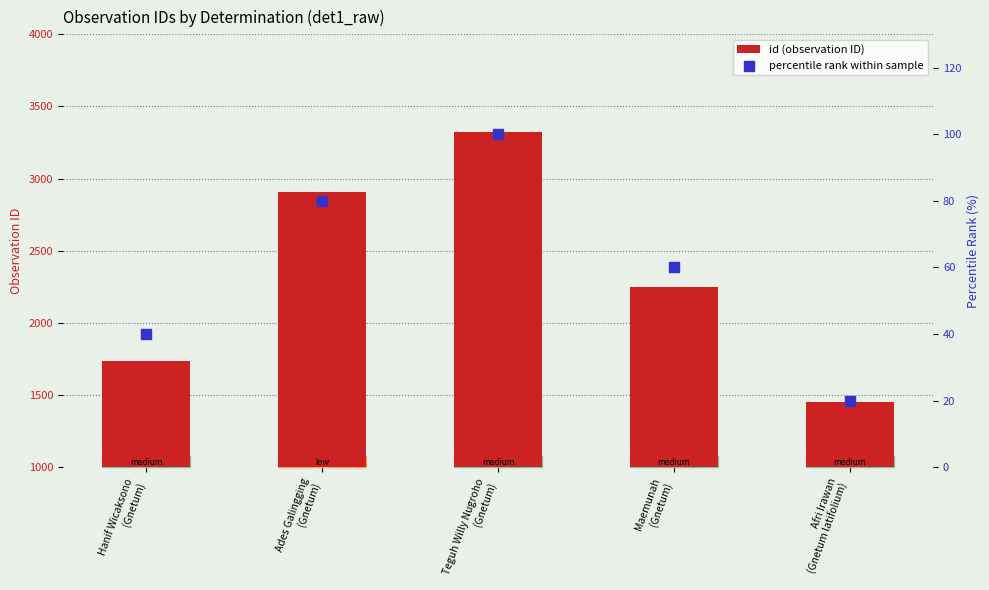

Which series contains the lowest Y value?

percentile rank within sample